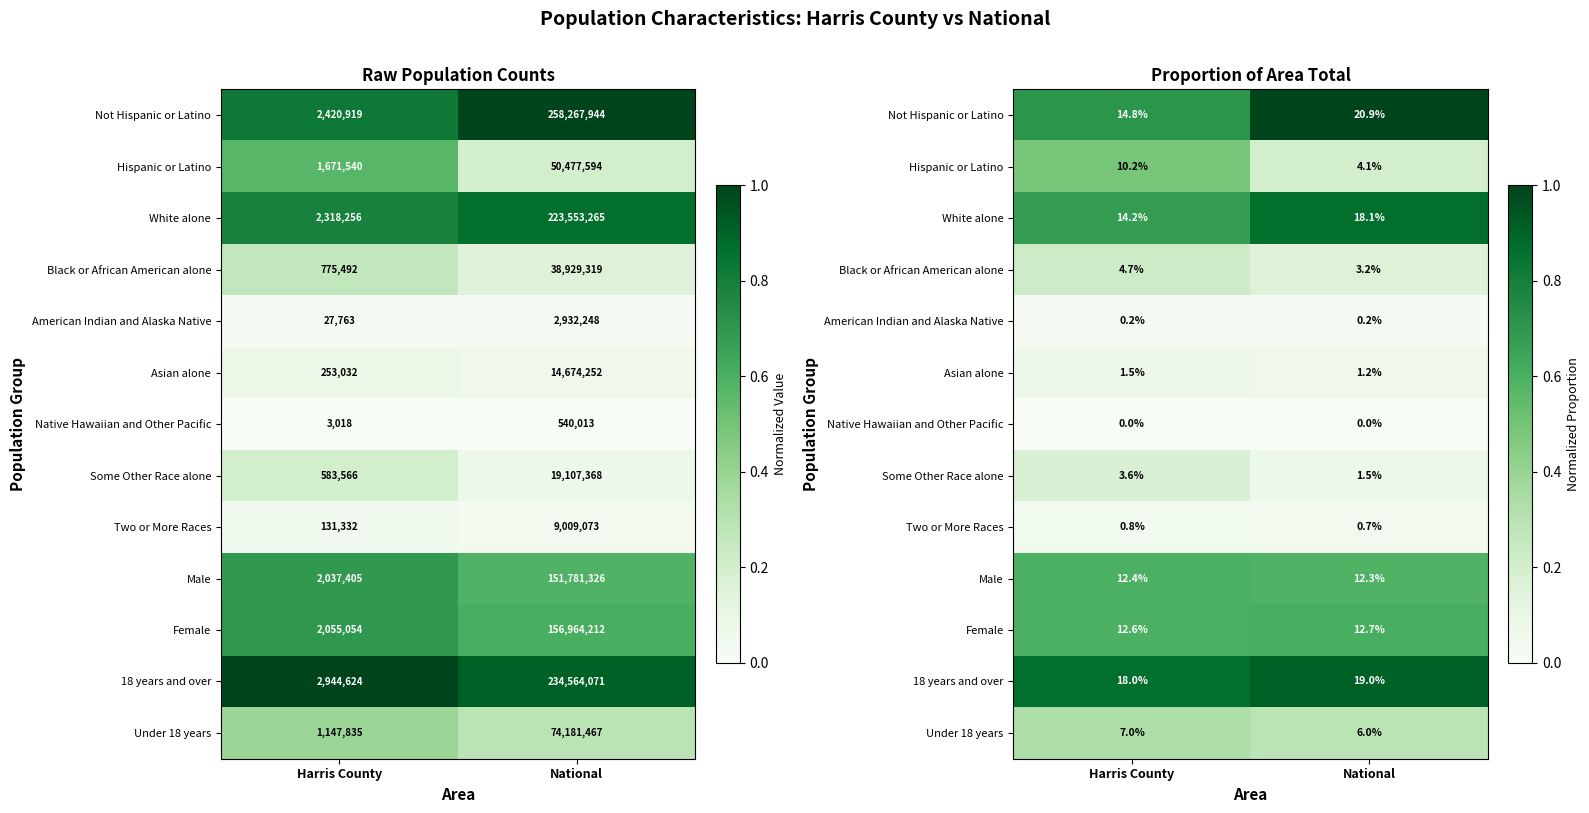

What is the approximate value of Hispanic or Latino at Harris County?

0.5